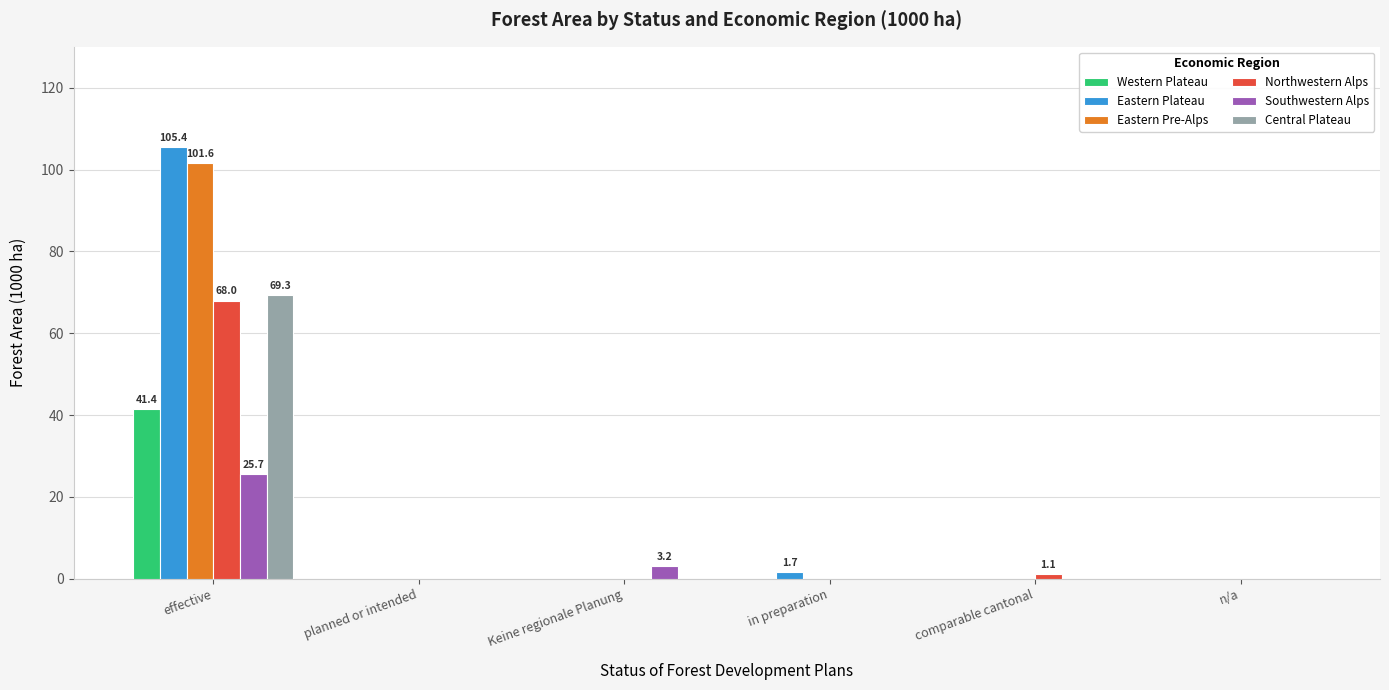

Where is Southwestern Alps nearest to the value 12?

Keine regionale Planung